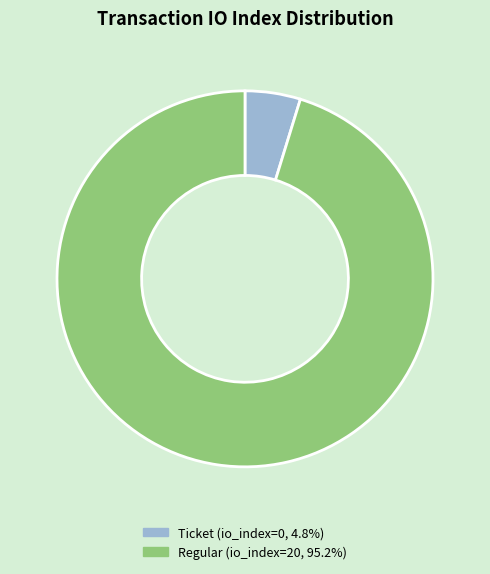

Count the number of slices in the pie.

2